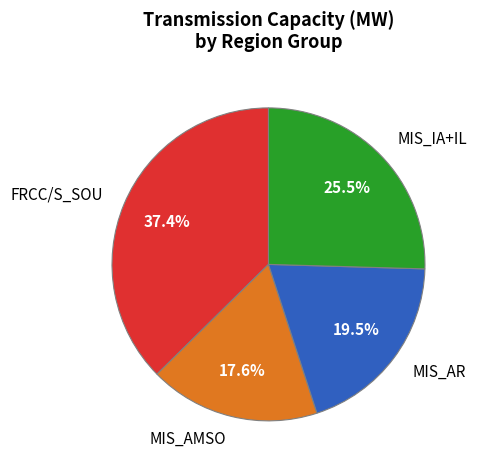

Between FRCC/S_SOU and MIS_AMSO, which is larger?

FRCC/S_SOU